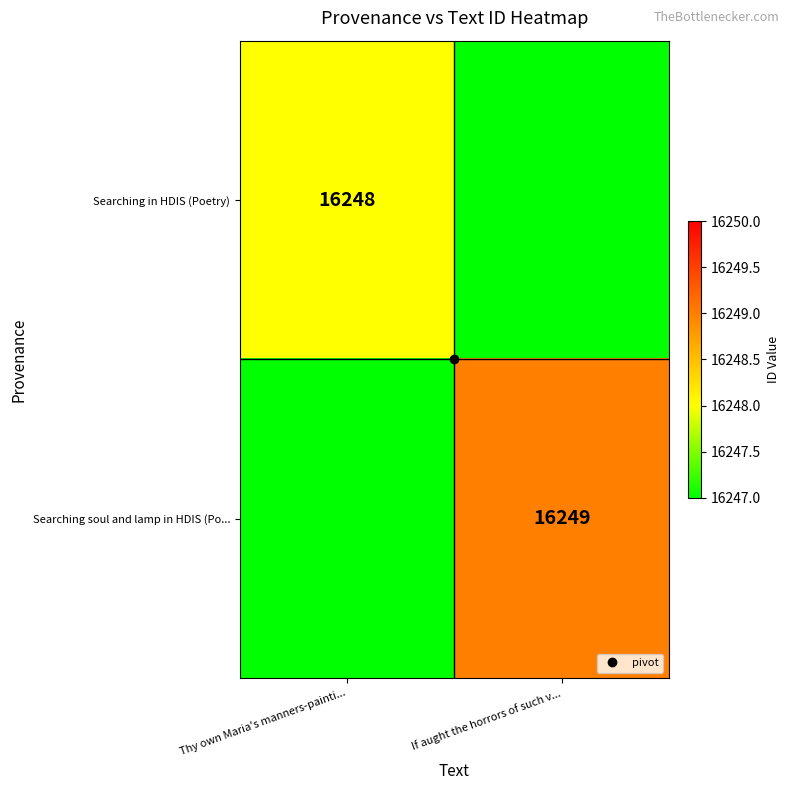

At how many categories does at least one series exceed 12519?

2